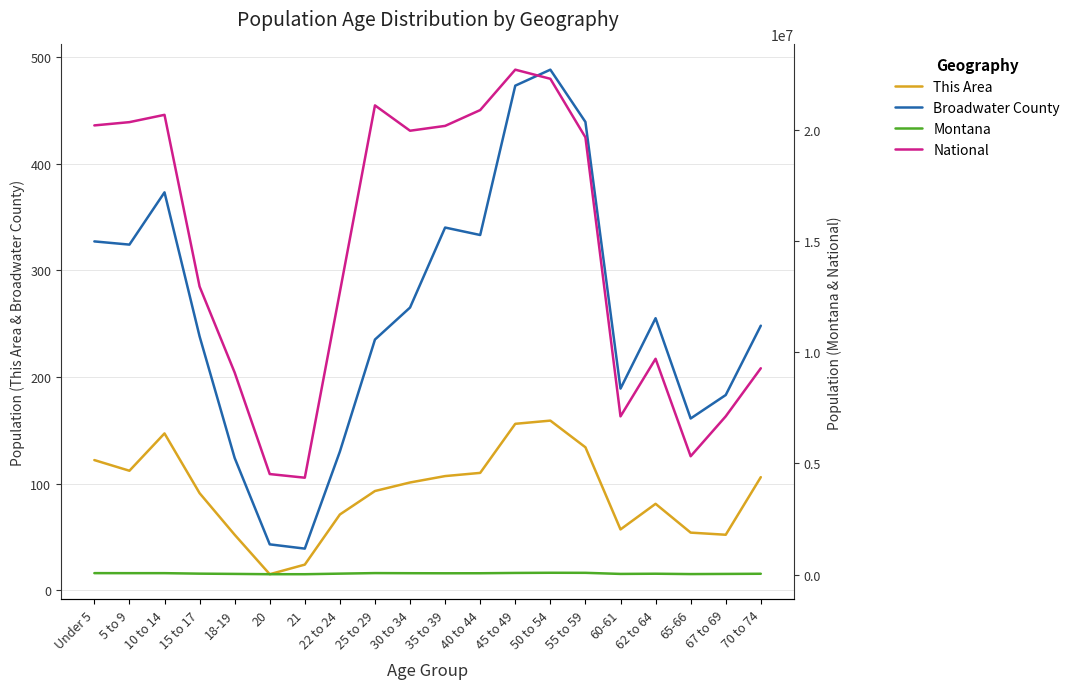

What is the lowest value of the National series?

4354294